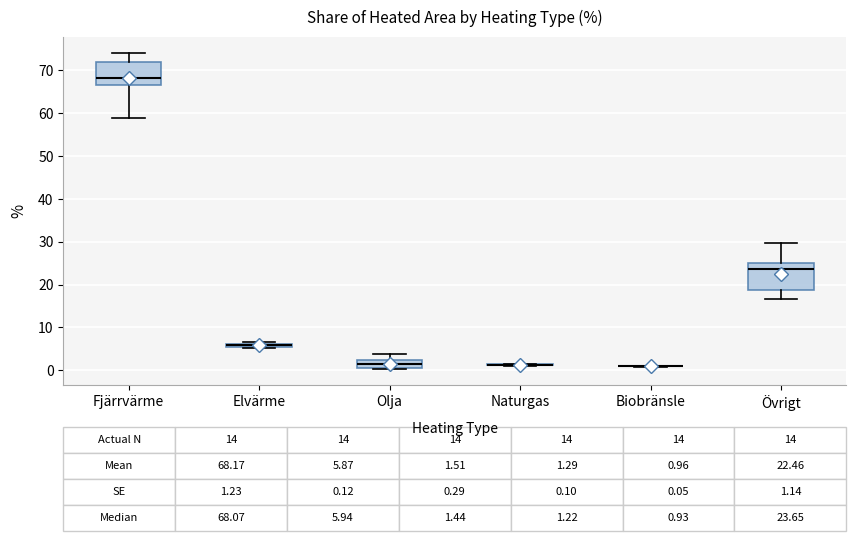

Comparing the boxes themselves (not the whiskers), which one is the tallest?

Övrigt